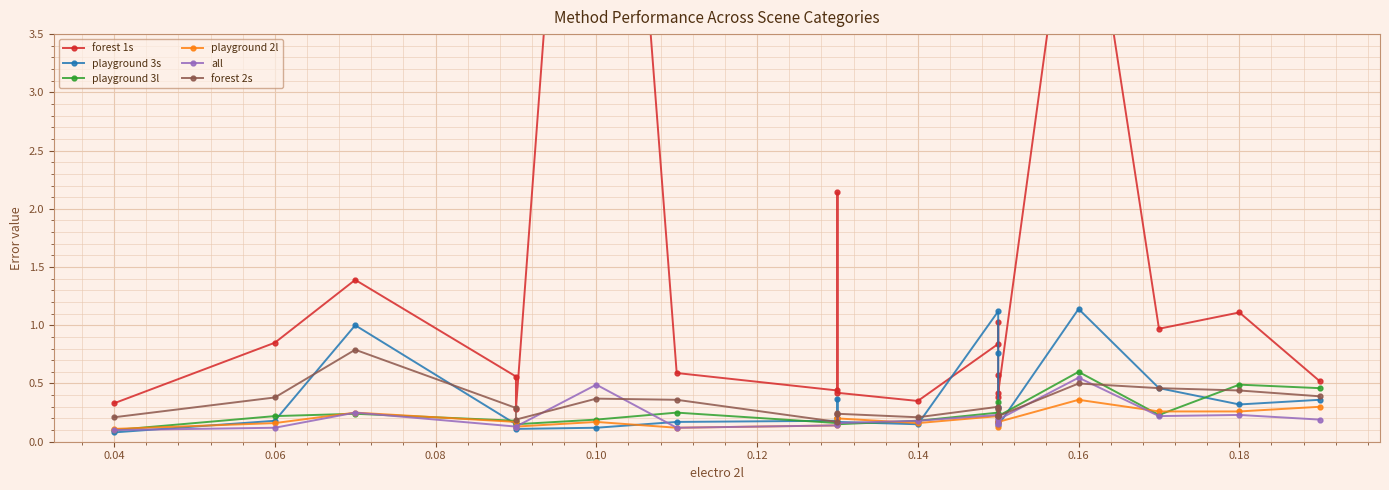

What is the minimum value for all?

0.1